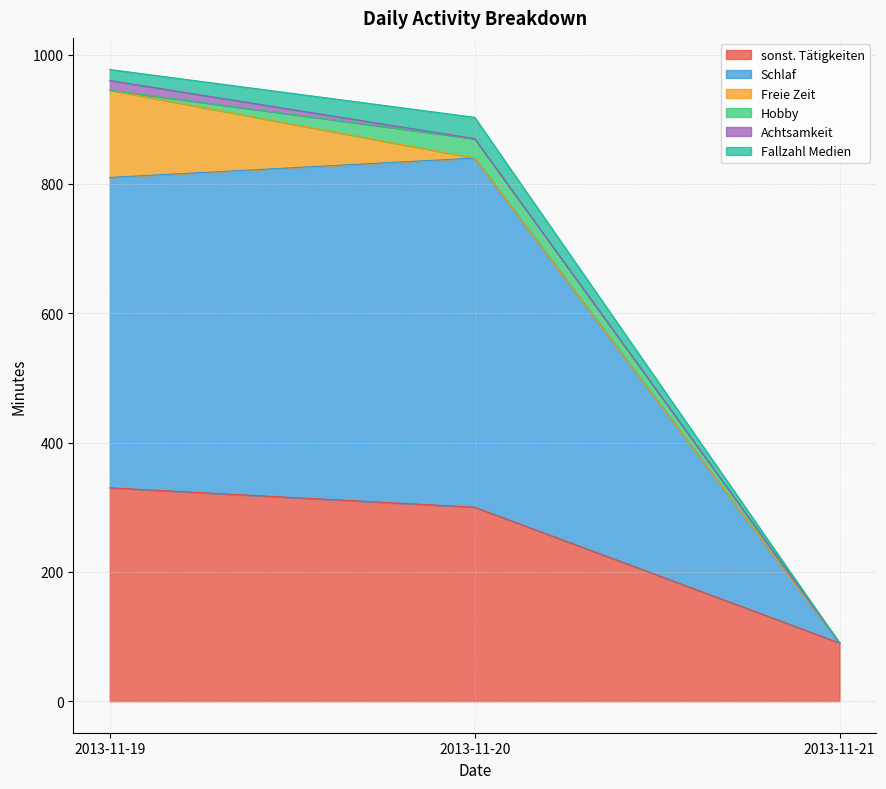

What is the maximum value for Freie Zeit?

135